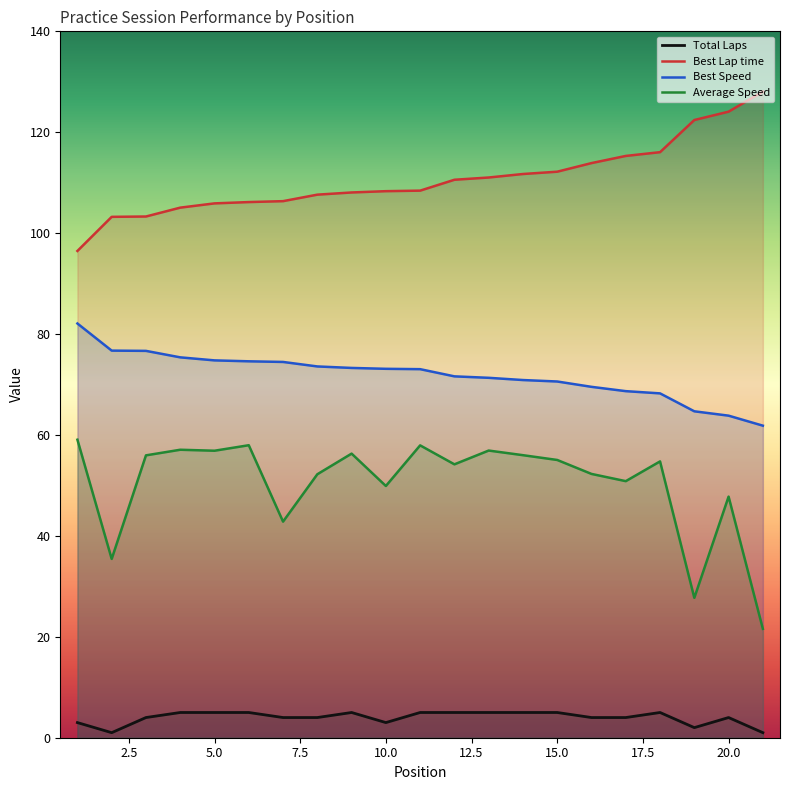

What is the difference between the second highest and second lowest values in the Best Speed series?

12.9